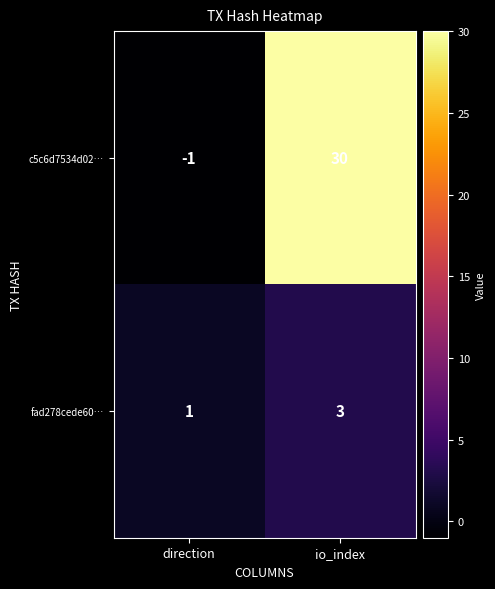

At which label is fad278cede60… closest to 2?

direction